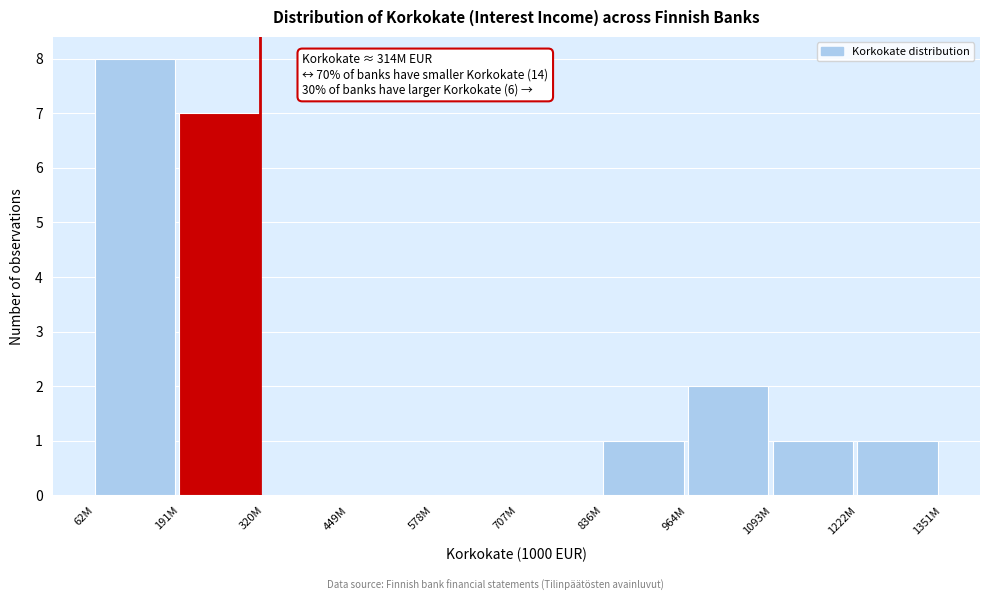

Reading left to right, transcribe all the data shown in this chart.

62M=8	191M=7	320M=0	449M=0	578M=0	707M=0	836M=1	964M=2	1093M=1	1222M=1